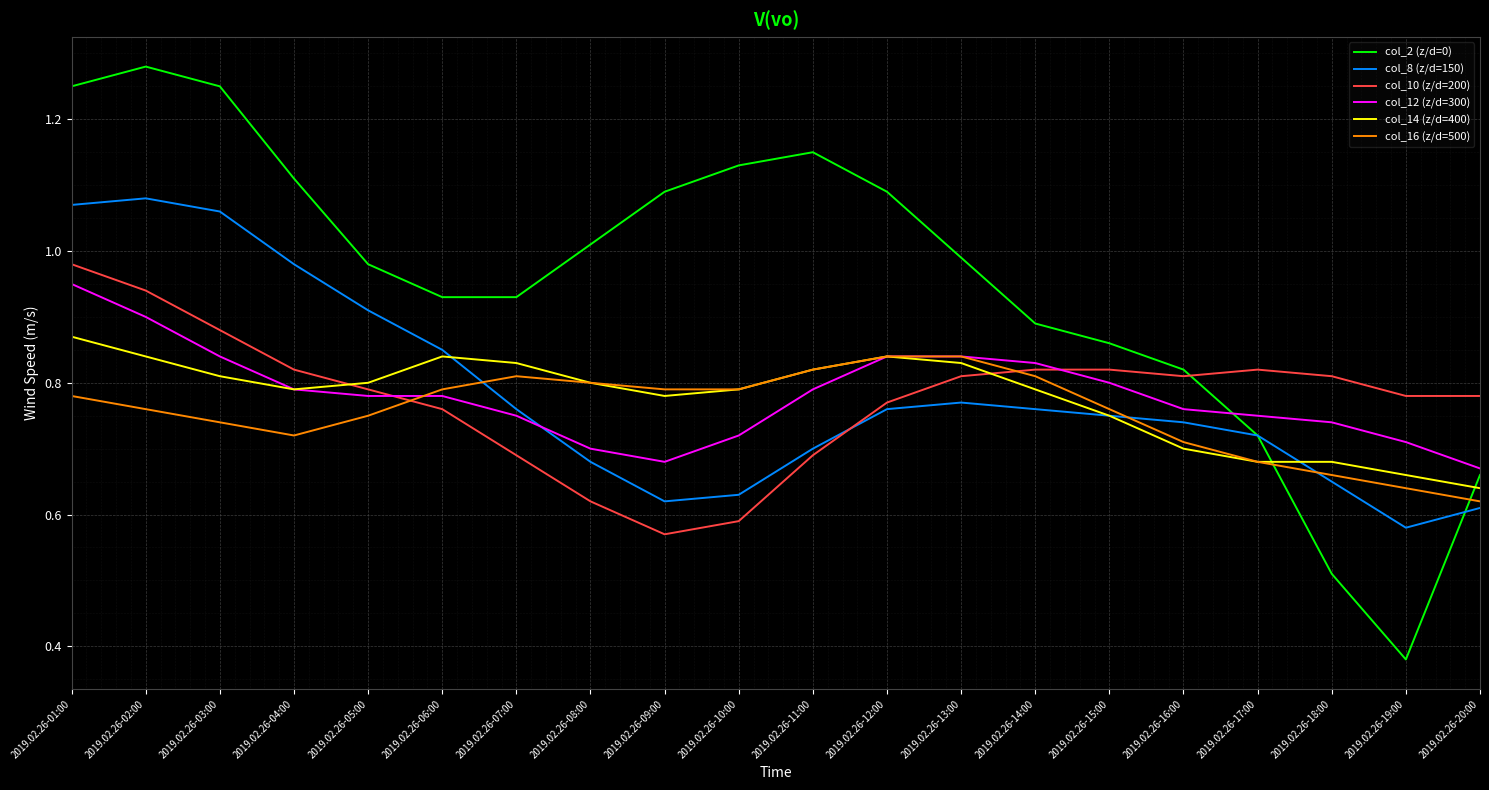

Which series has the largest total across all categories?

col_2 (z/d=0)